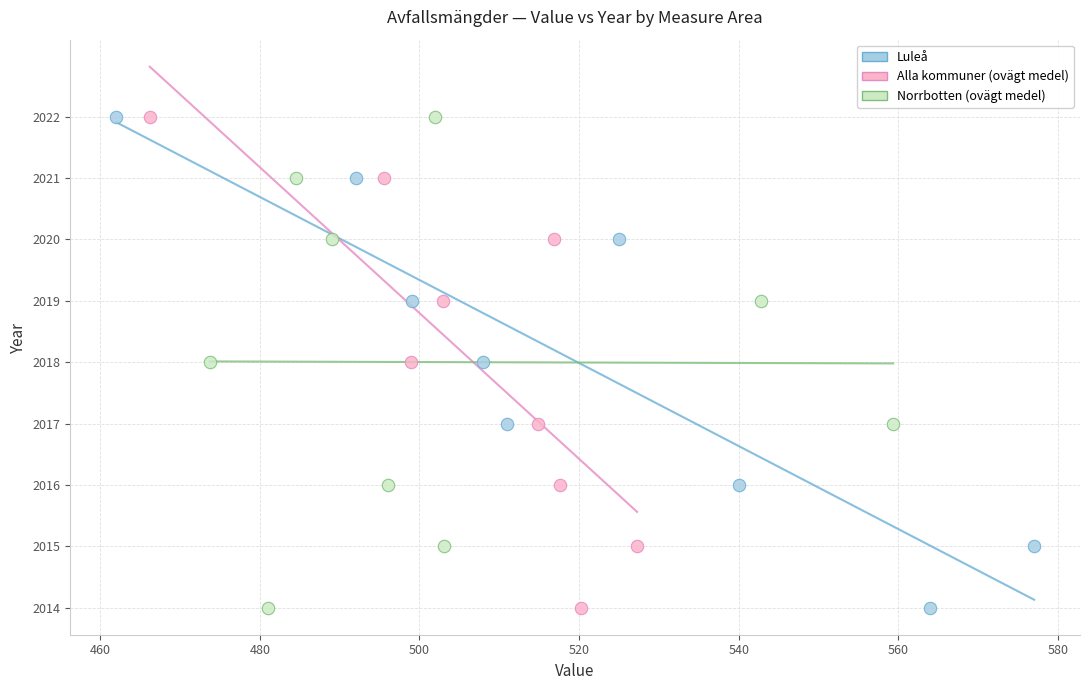

What are all the series names shown in the legend?

Luleå, Alla kommuner (ovägt medel), Norrbotten (ovägt medel)